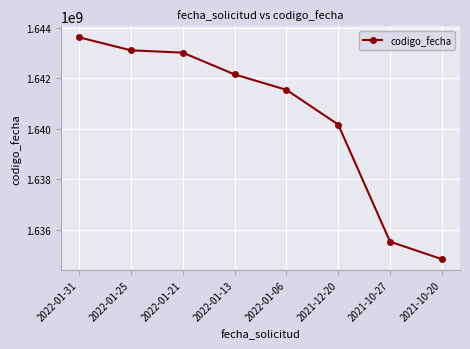

What is the difference between the maximum and minimum values?

8774341